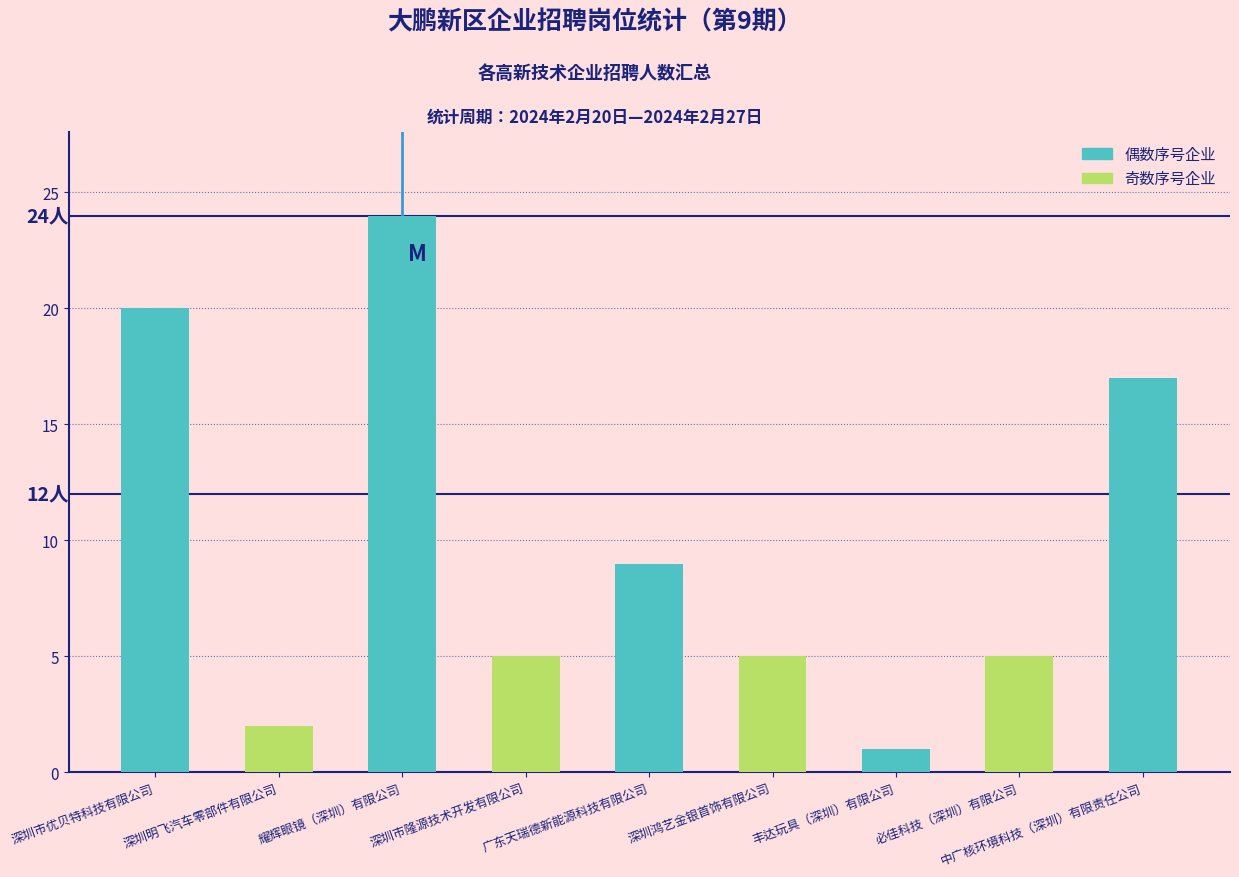

The chart shows a value of 5 at 必佳科技（深圳）有限公司. True or false?

True